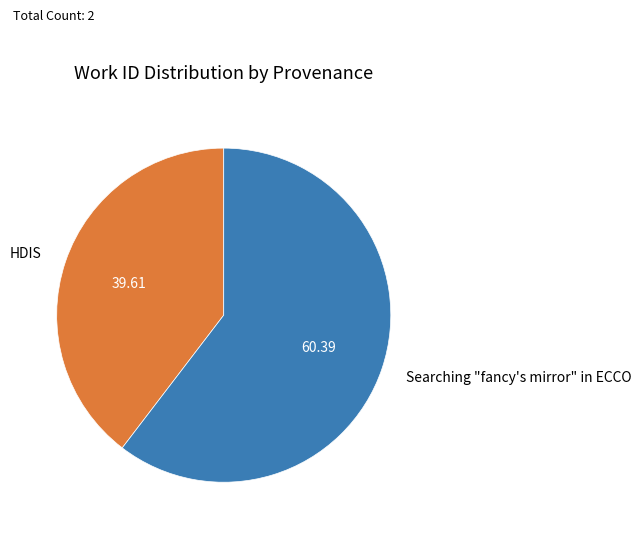

Does any single category account for the majority?

Yes